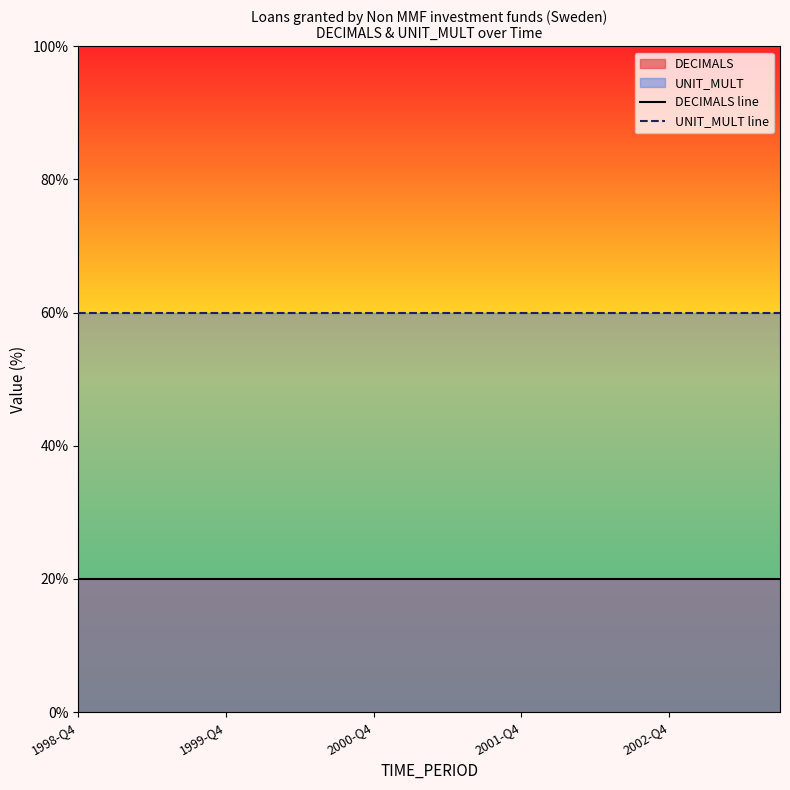

Which series has the widest spread of values?

DECIMALS line